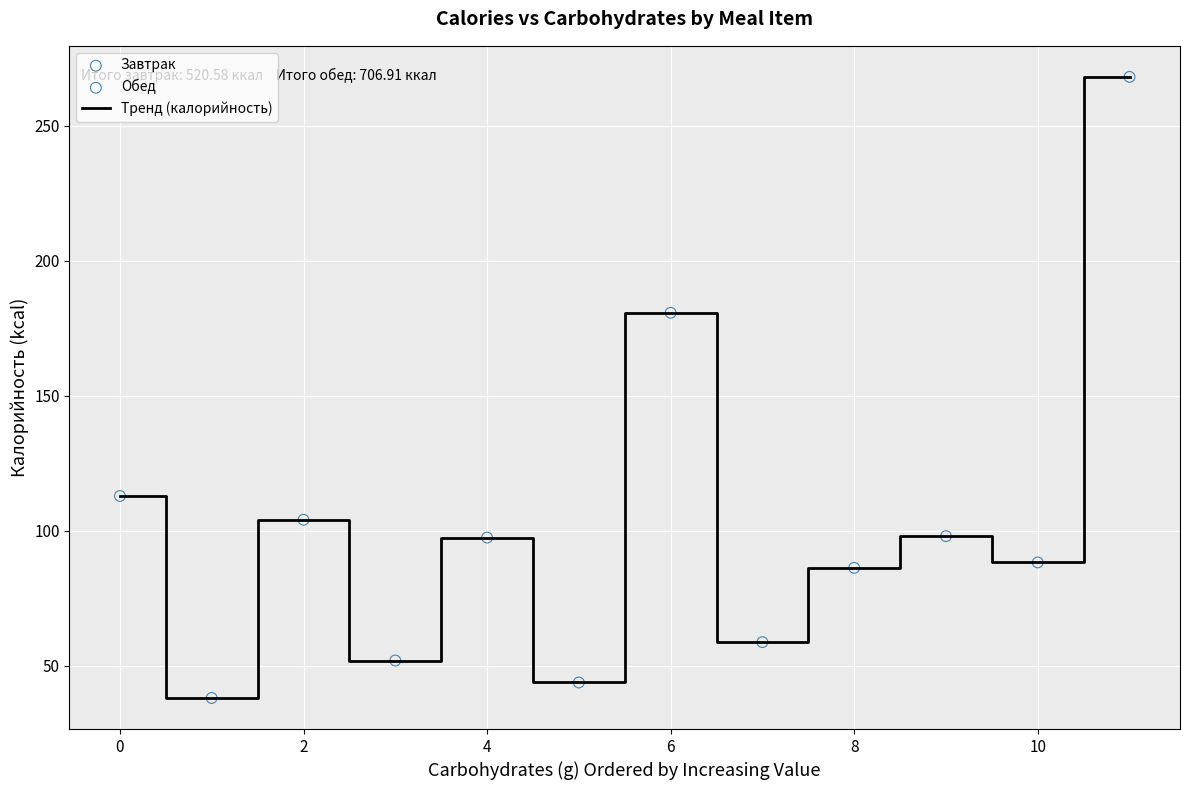

What is the difference between the maximum and minimum values?

230.0